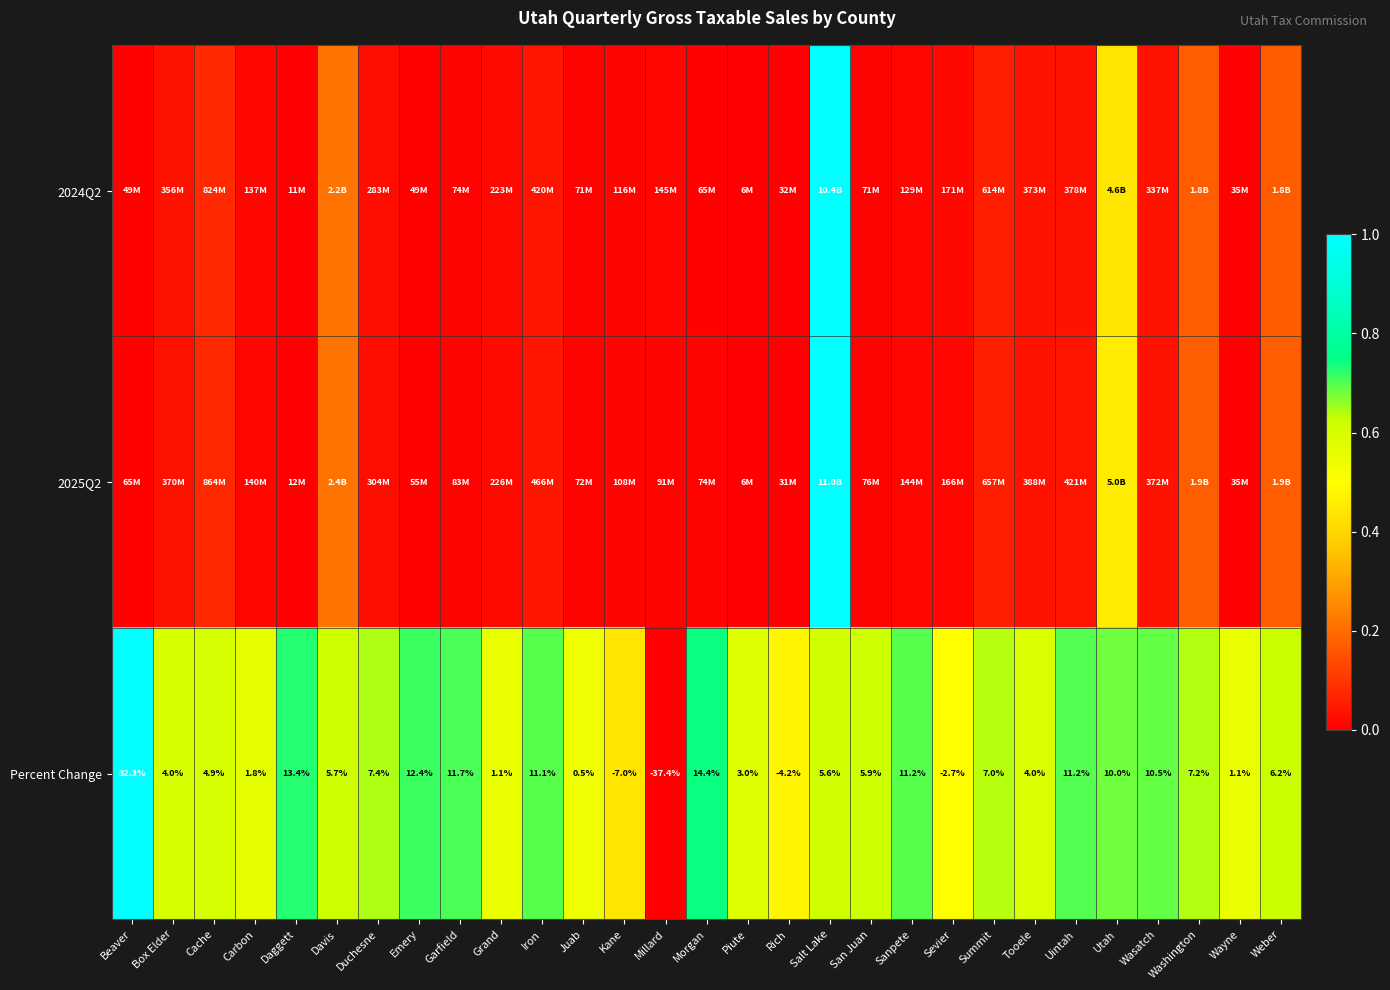

At which label does Percent Change reach its minimum?

Millard